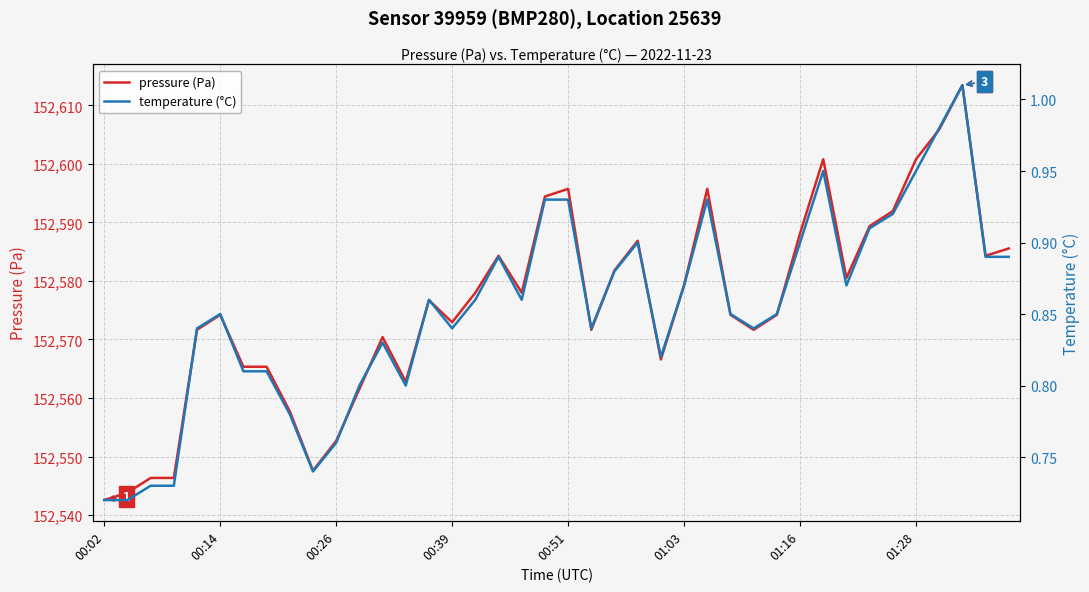

True or false: pressure (Pa) and temperature (°C) intersect in this chart.

False